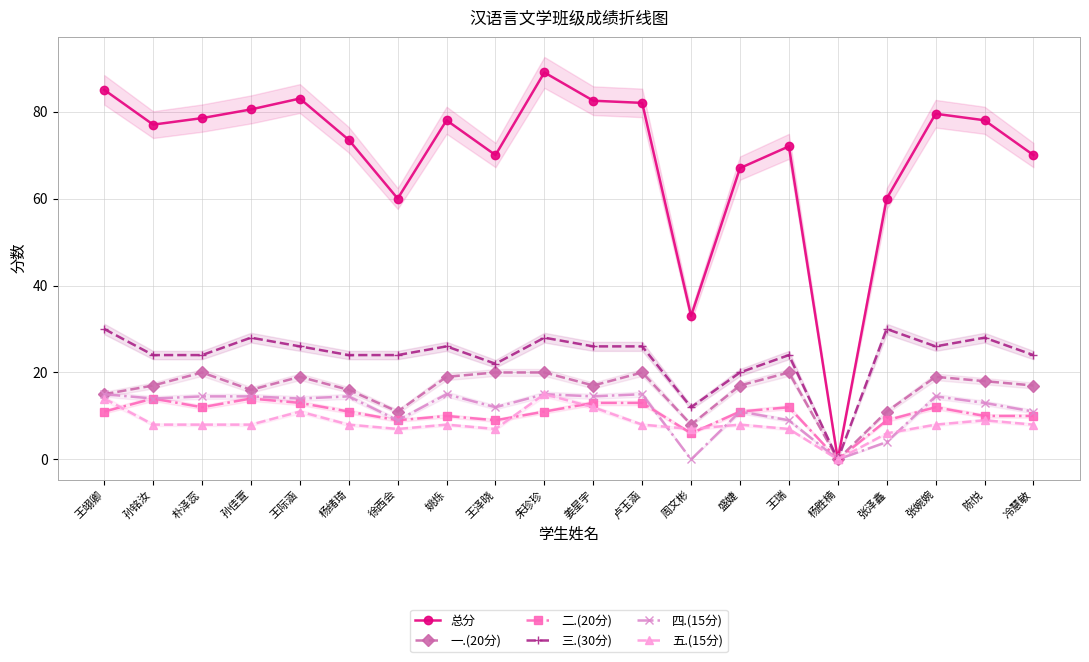

Between 姚烁 and 张婉婉, which is larger?

张婉婉